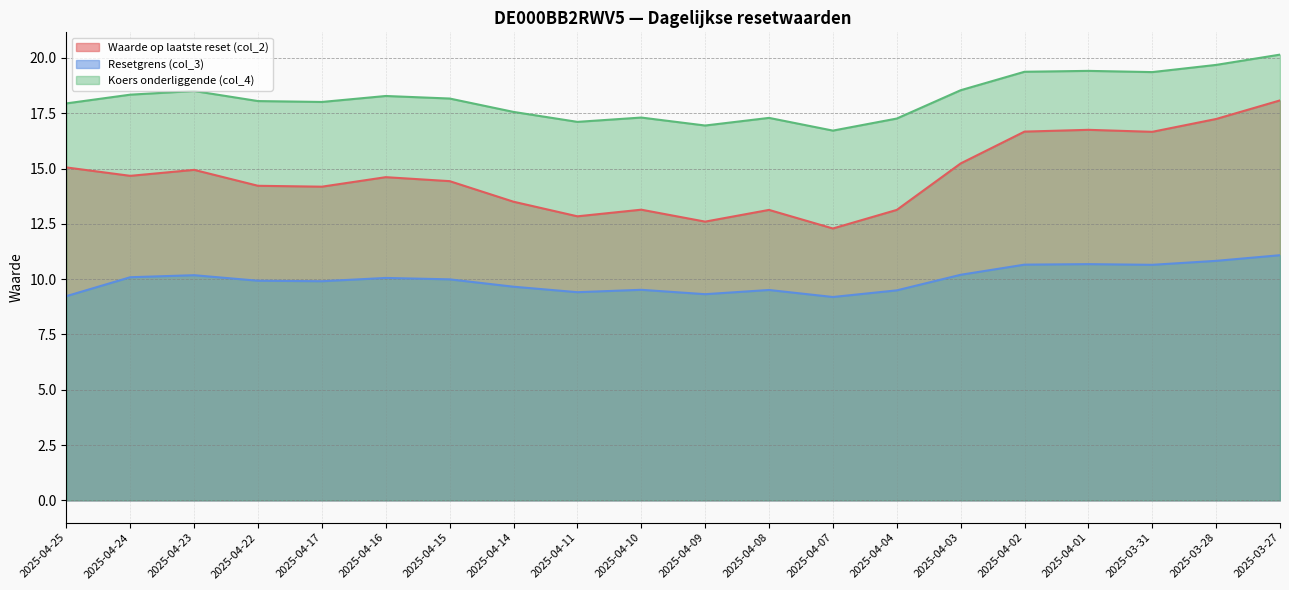

Which category has the highest value across all series?

2025-03-27